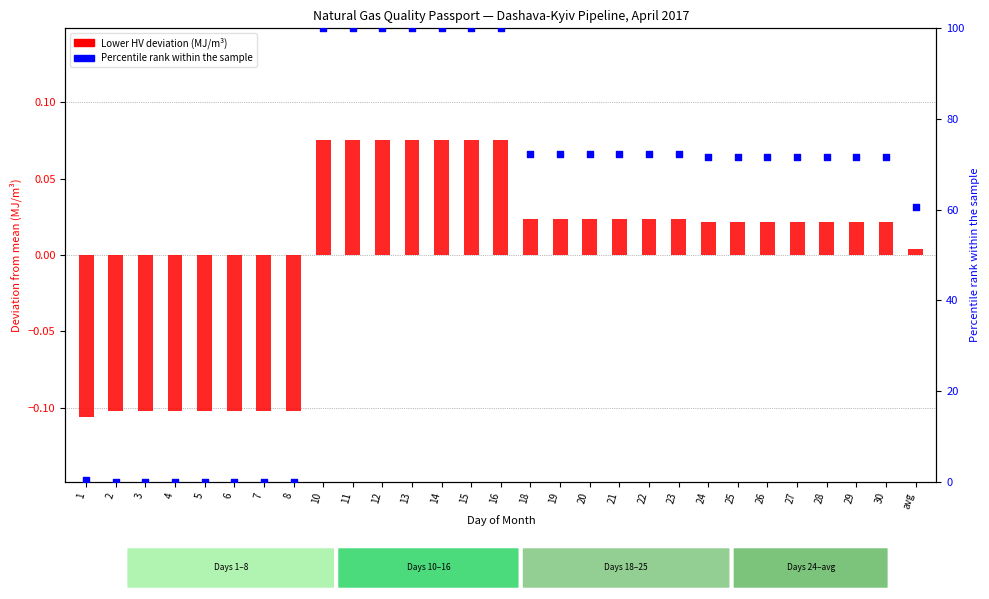

Which series contains the lowest Y value?

Lower Heating Value deviation (MJ/m3)